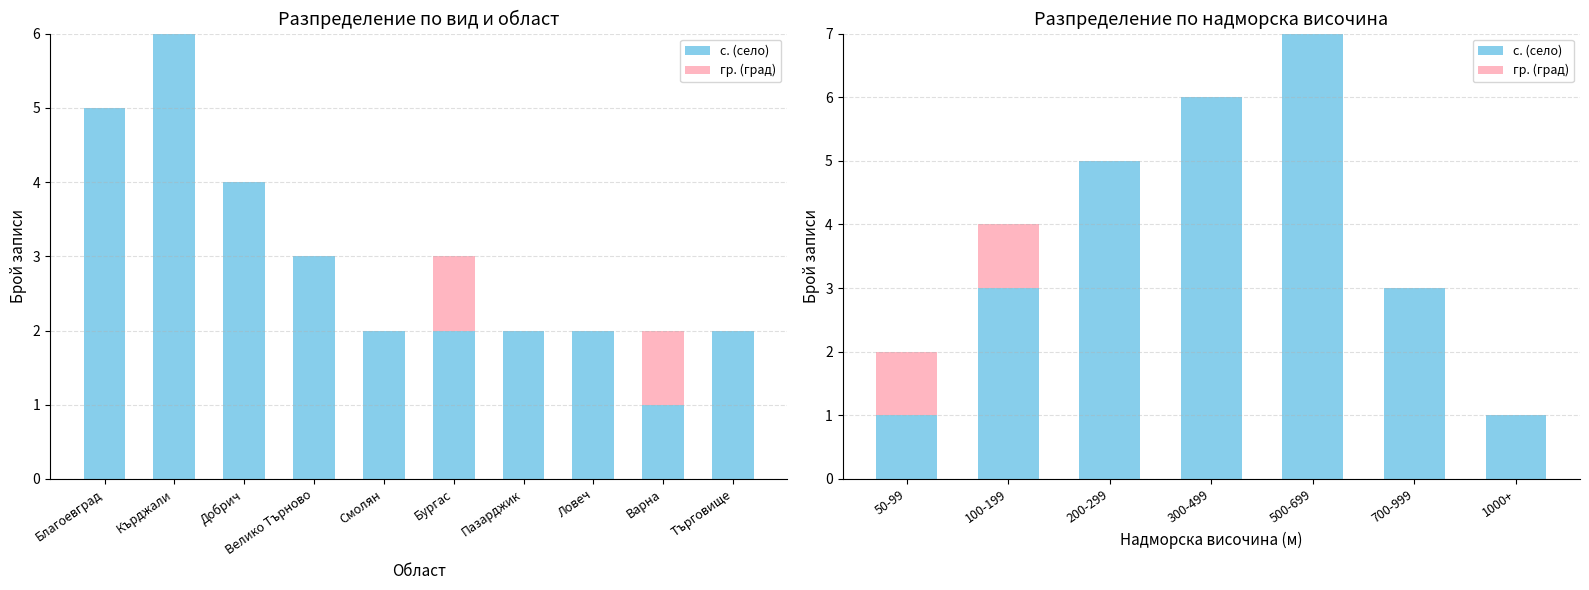

How many values in the с. (село) series are below 3?

2